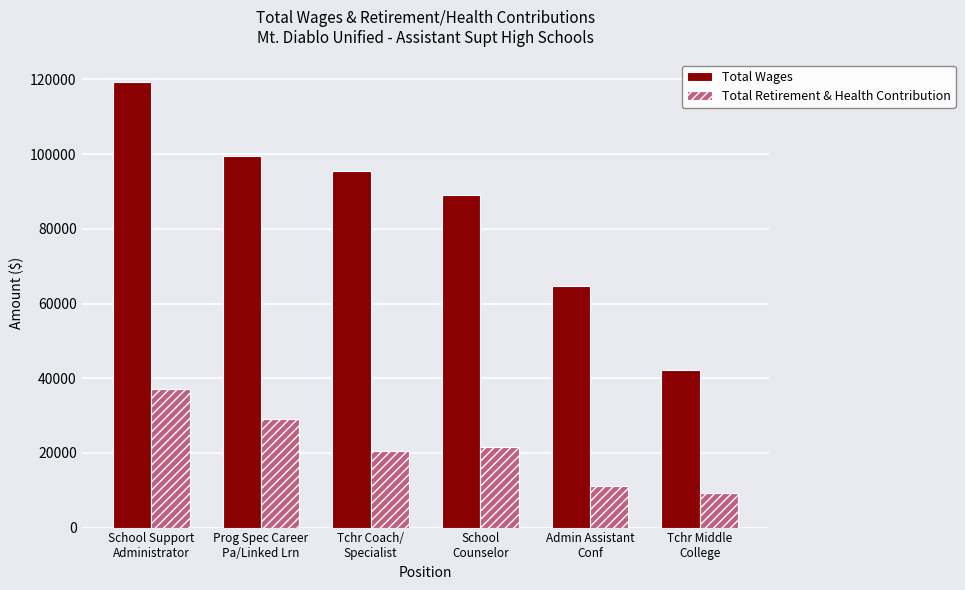

What is the maximum value shown in the chart?

119429